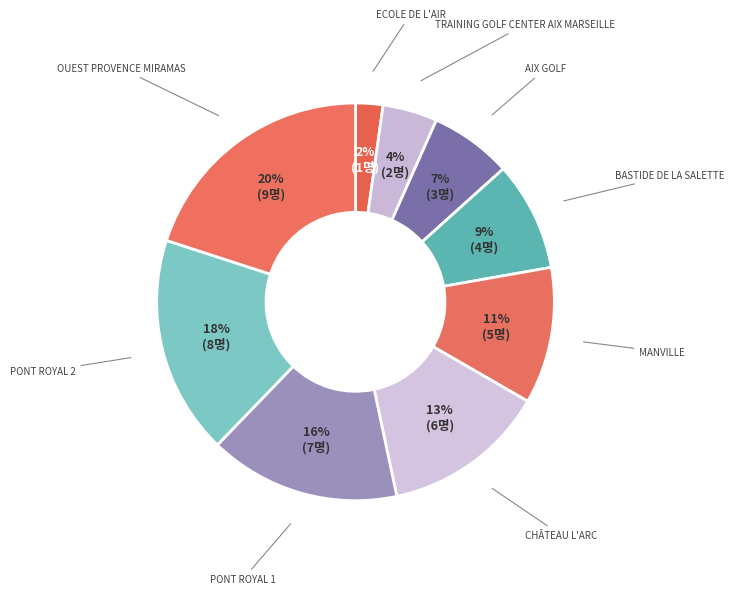

Which category has the smallest portion of the pie?

ECOLE DE L'AIR